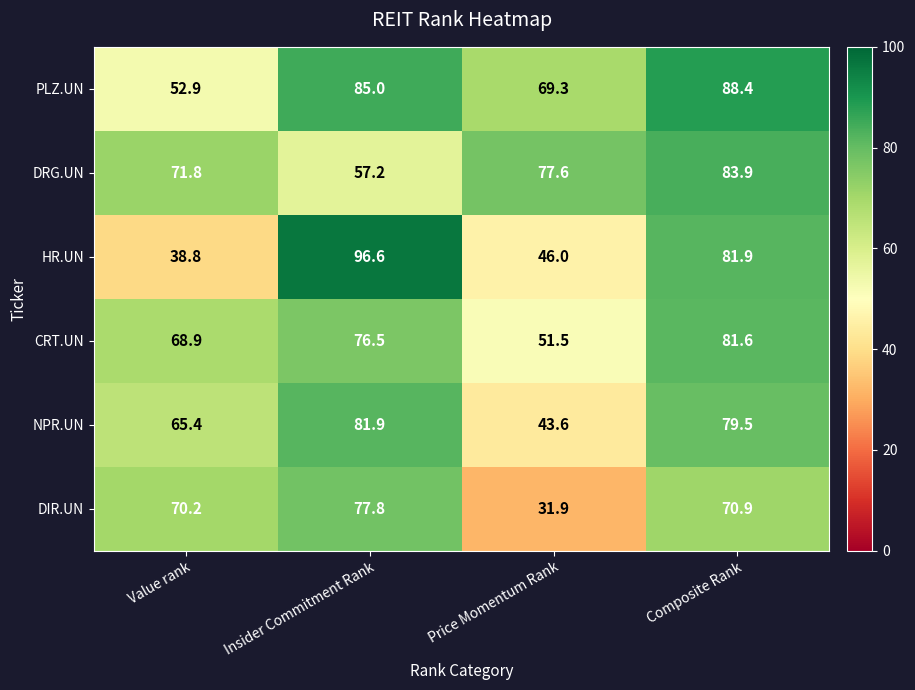

Is it true that PLZ.UN equals 24.0 at Value rank?

False